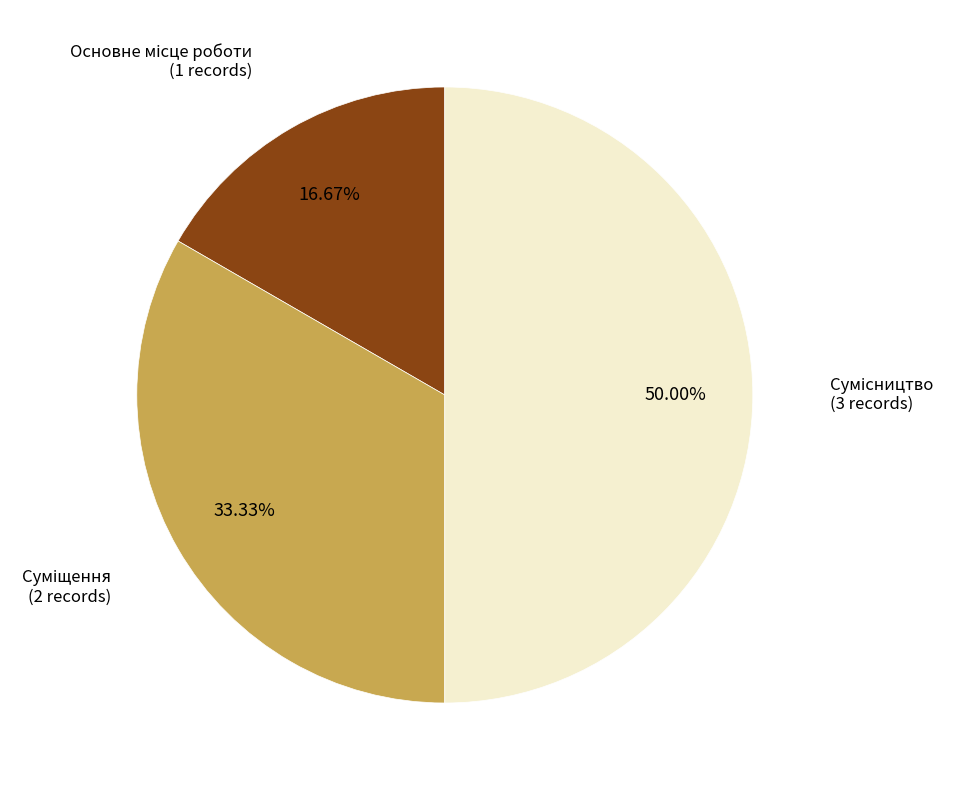

How many slices are in this pie chart?

3